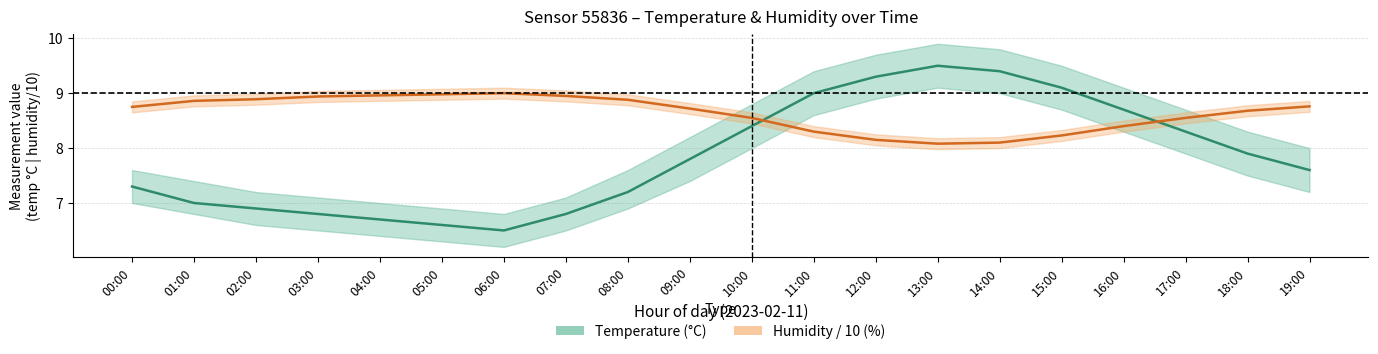

Between 02:00 and 04:00, which is larger?

02:00